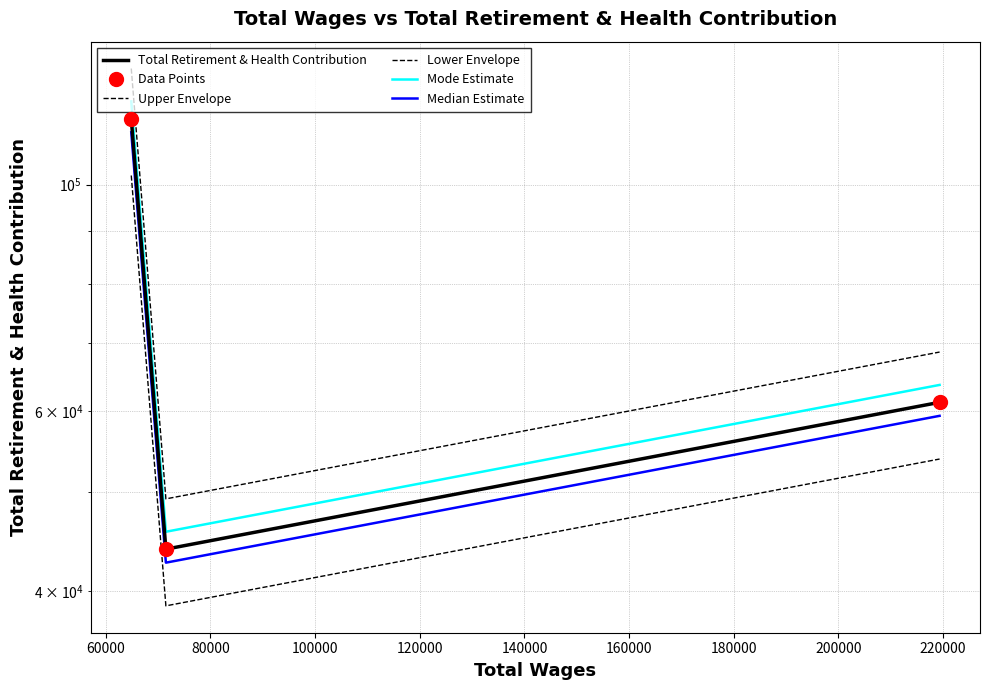

What is the highest value of the Mode Estimate series?

120629.6